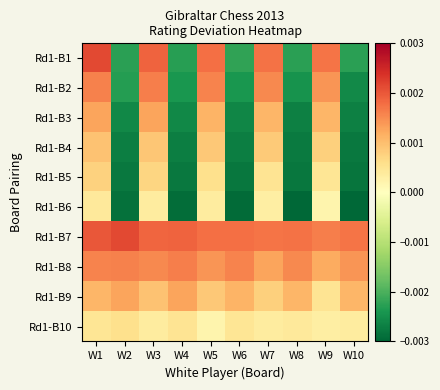

Which has a higher value, W1 or W7?

W1